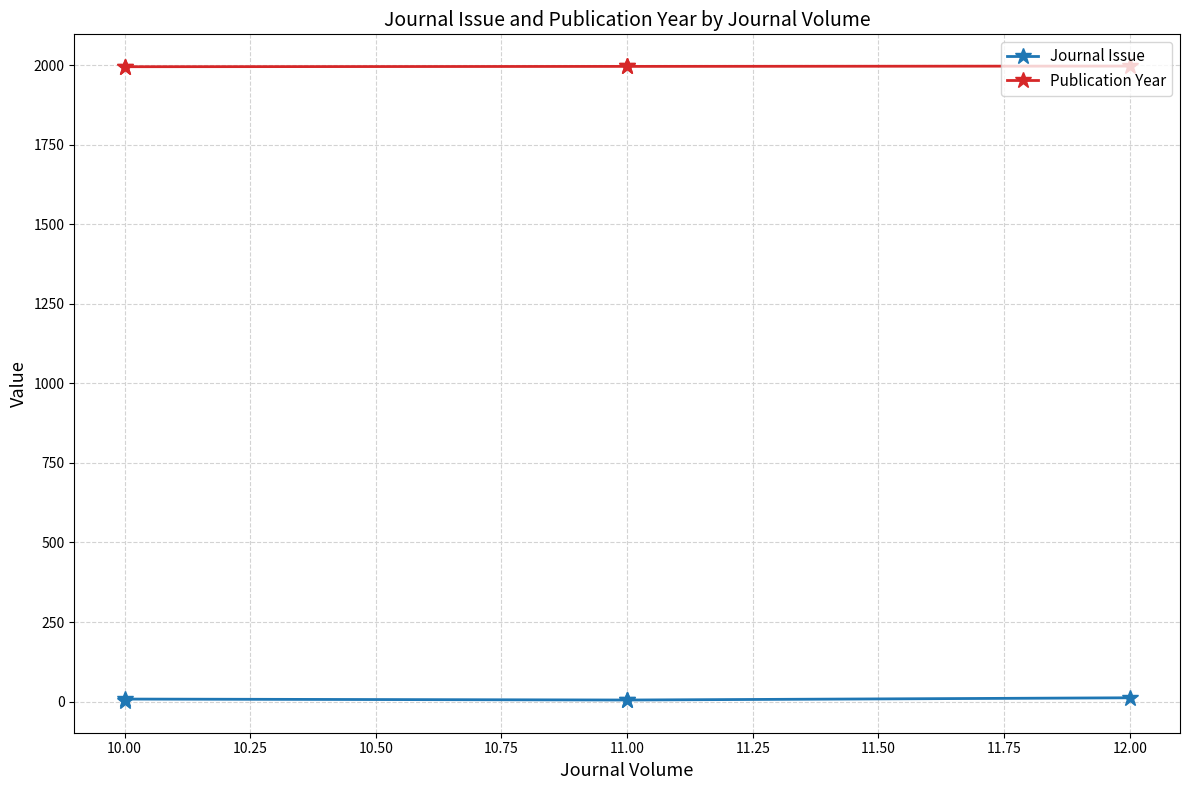

How many distinct data groups are displayed?

2